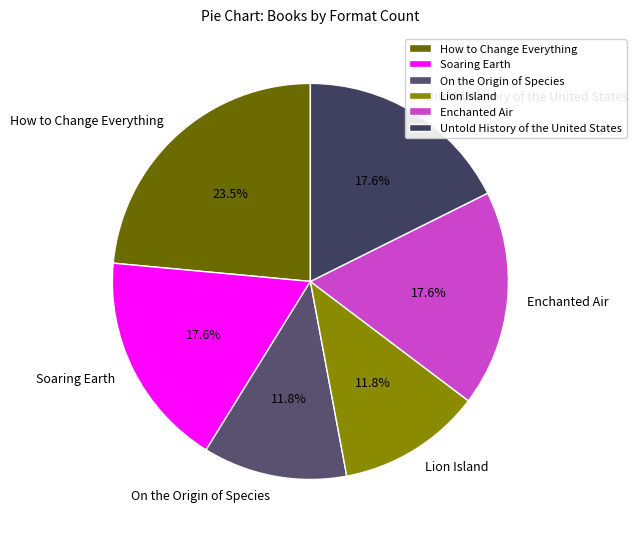

To the nearest percent, what is the difference between the largest and smallest slice percentages?

12%